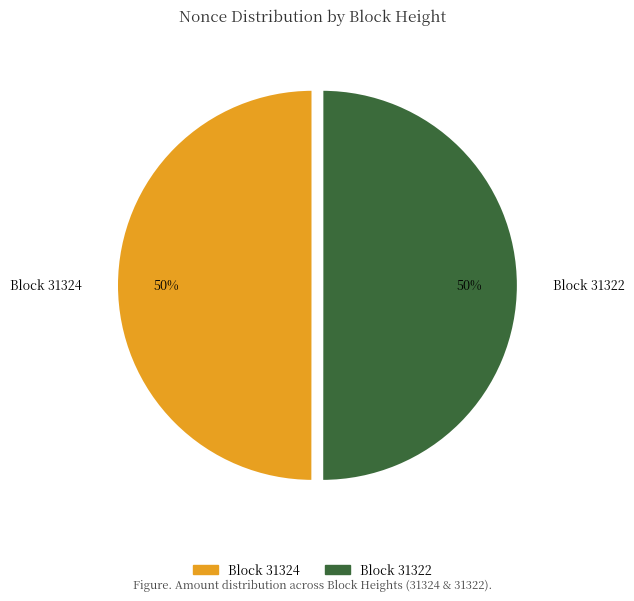

What percentage is the Block 31324 slice, to the nearest percent?

50%